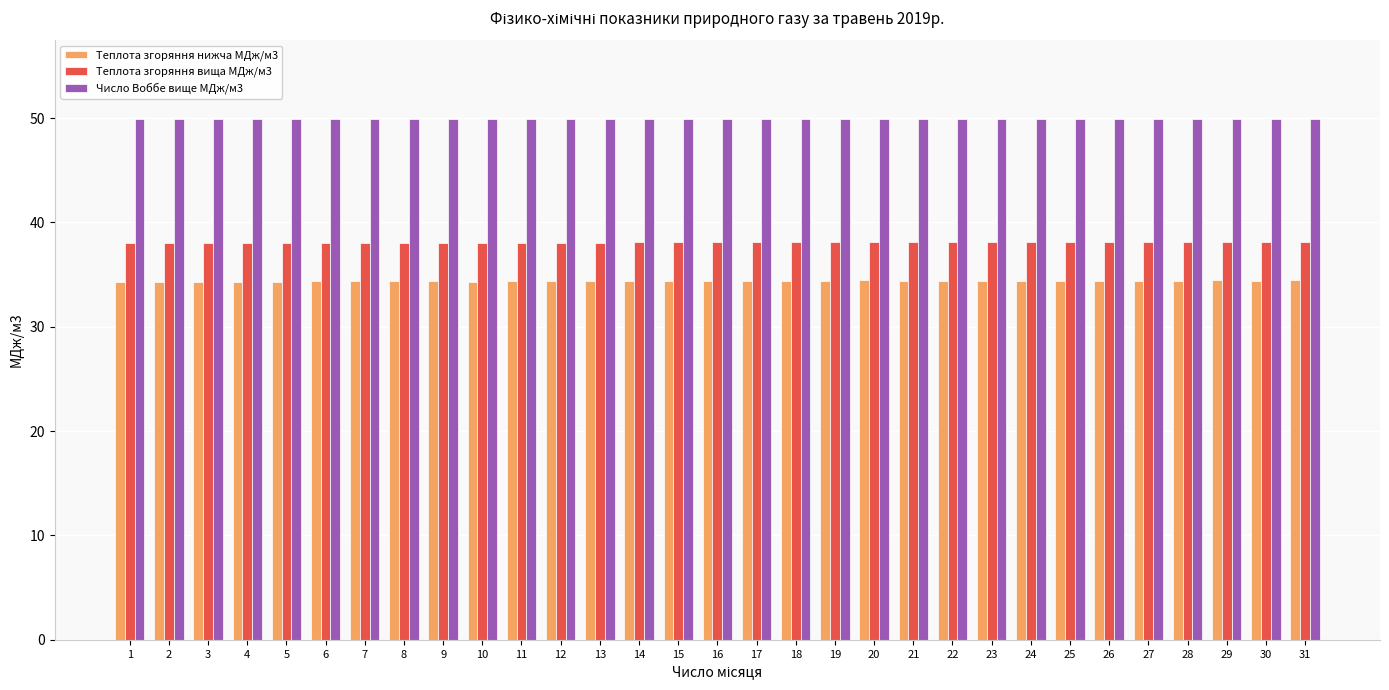

The Число Воббе вище МДж/м3 series shows 33.9 at 5. True or false?

False